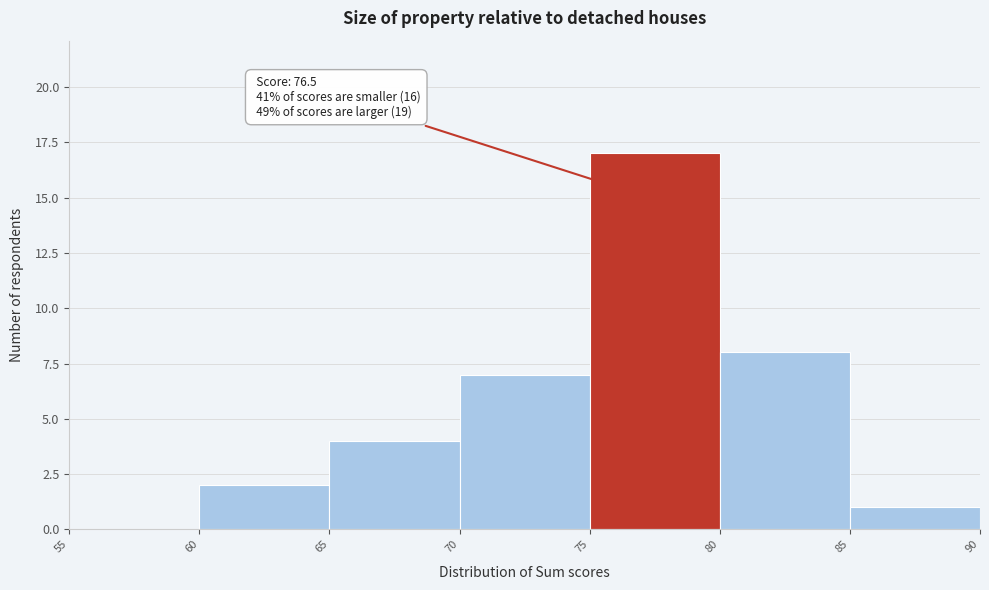

Over which range of the x-axis is the bar tallest?

75 to 80